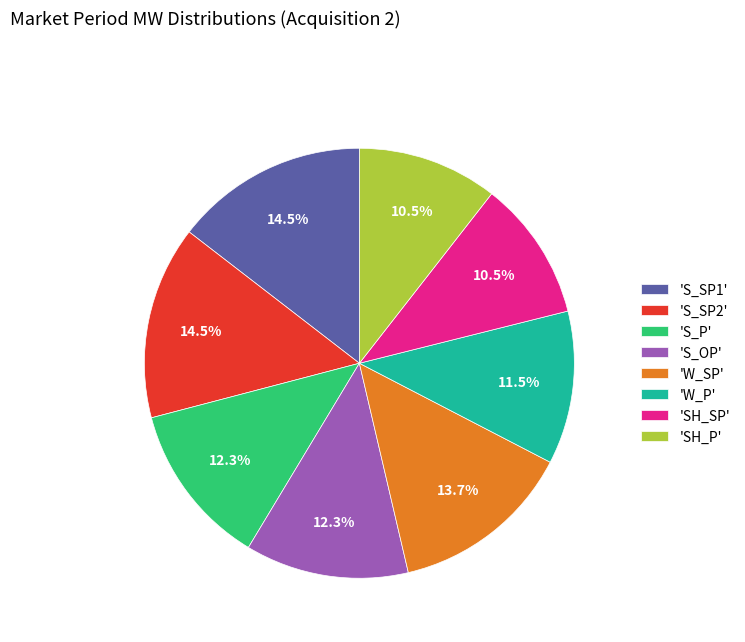

Between 'W_P' and 'S_SP1', which is larger?

'S_SP1'